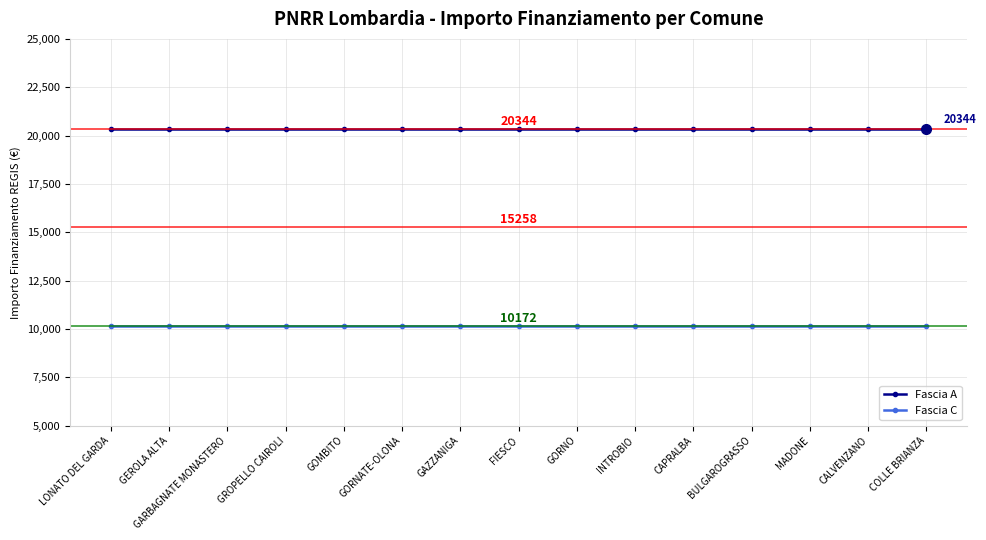

The Fascia A series shows 31819 at GARBAGNATE MONASTERO. True or false?

False